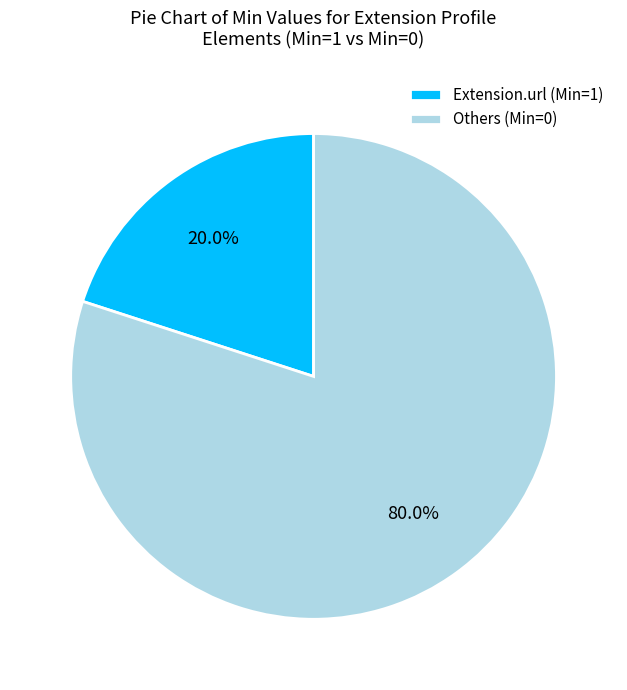

What is the total percentage of Extension.url (Min=1) and Others (Min=0)?

100.0%